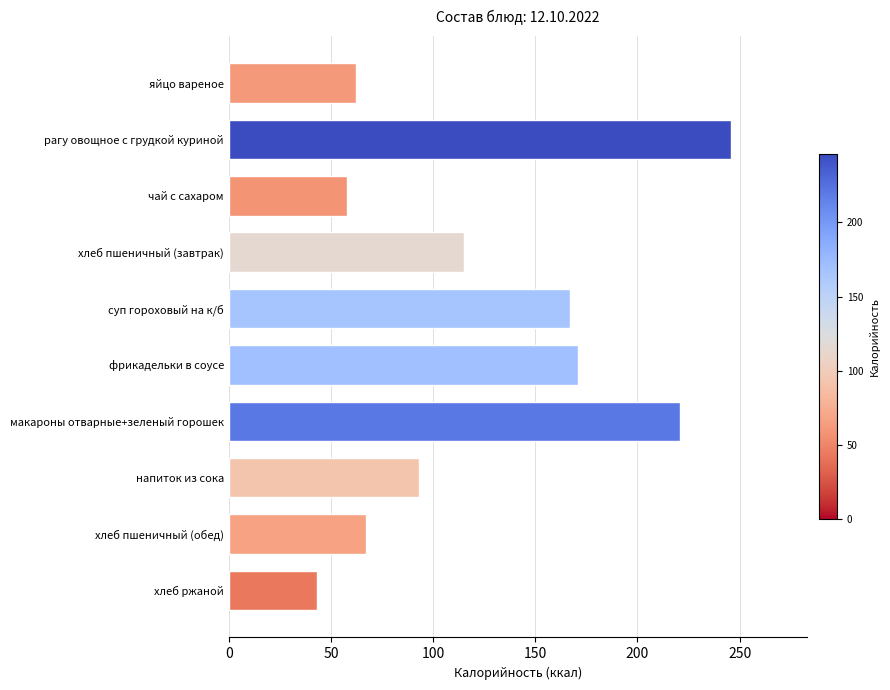

Is it true that the value at яйцо вареное is 15?

False